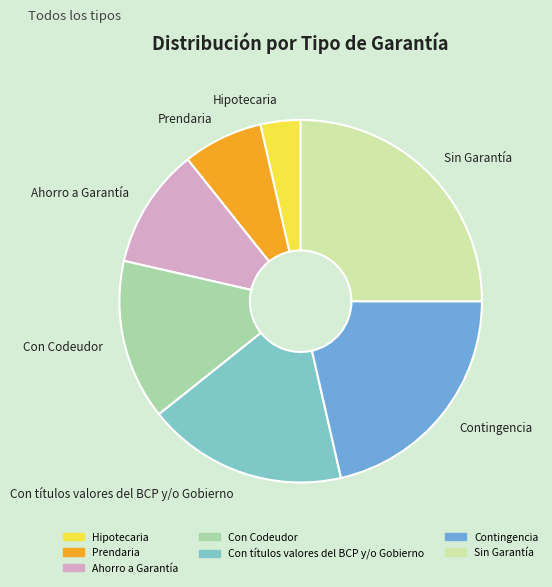

Approximately how many times larger is the value at Con títulos valores del BCP y/o Gobierno compared to Prendaria?

2.5